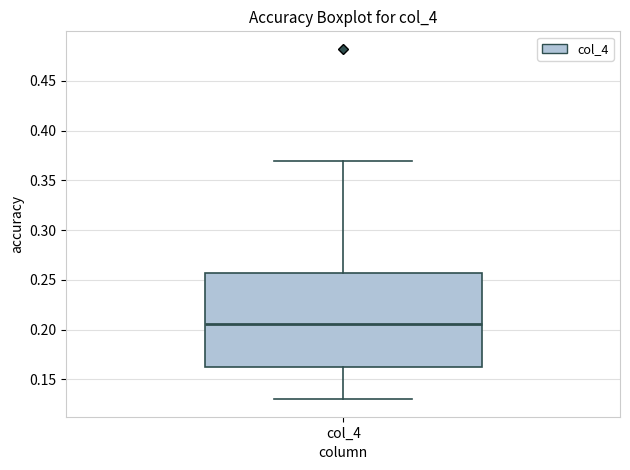

Read this box plot against the y-axis: the position of the median line, the range covered by the box, and the ends of both whiskers. The values are not printed on the chart, so give them approximately, as read against the axis.

median 0.205, box 0.165 to 0.255, whiskers 0.130 to 0.370